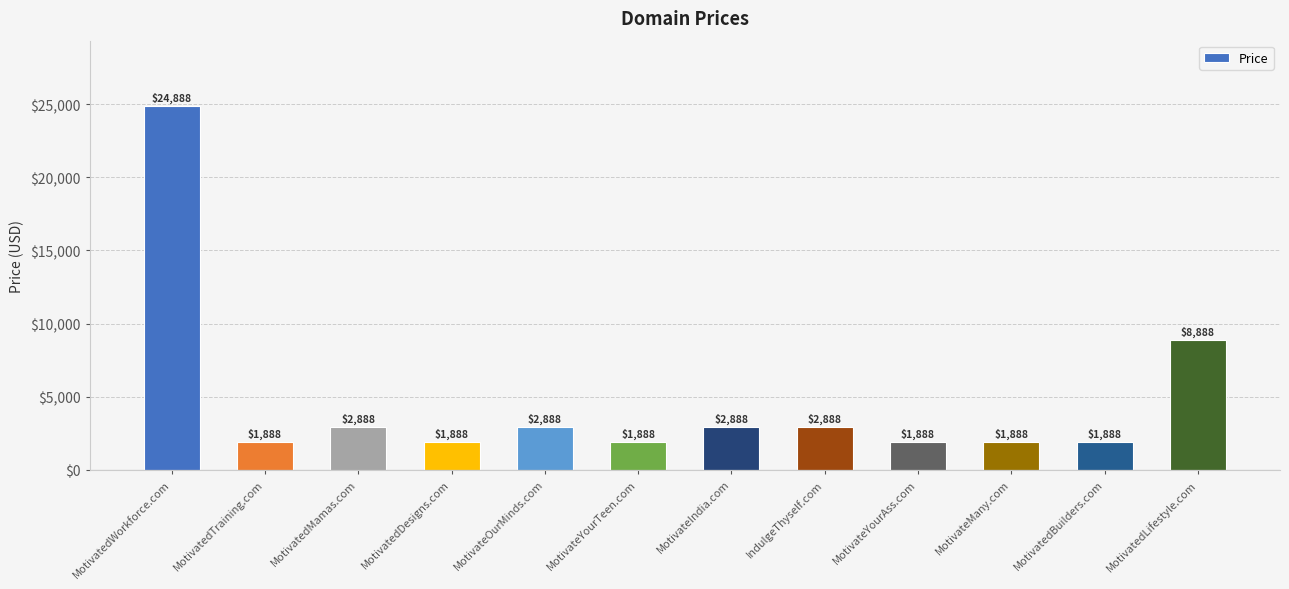

What is the label of the 12th bar from the right?

MotivatedWorkforce.com